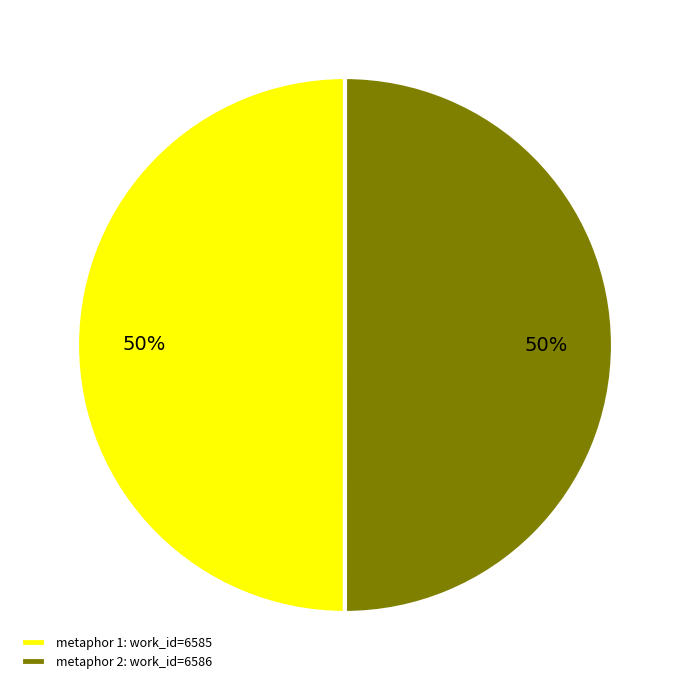

To the nearest percent, what is the combined percentage of metaphor 1: work_id=6585 and metaphor 2: work_id=6586?

100%